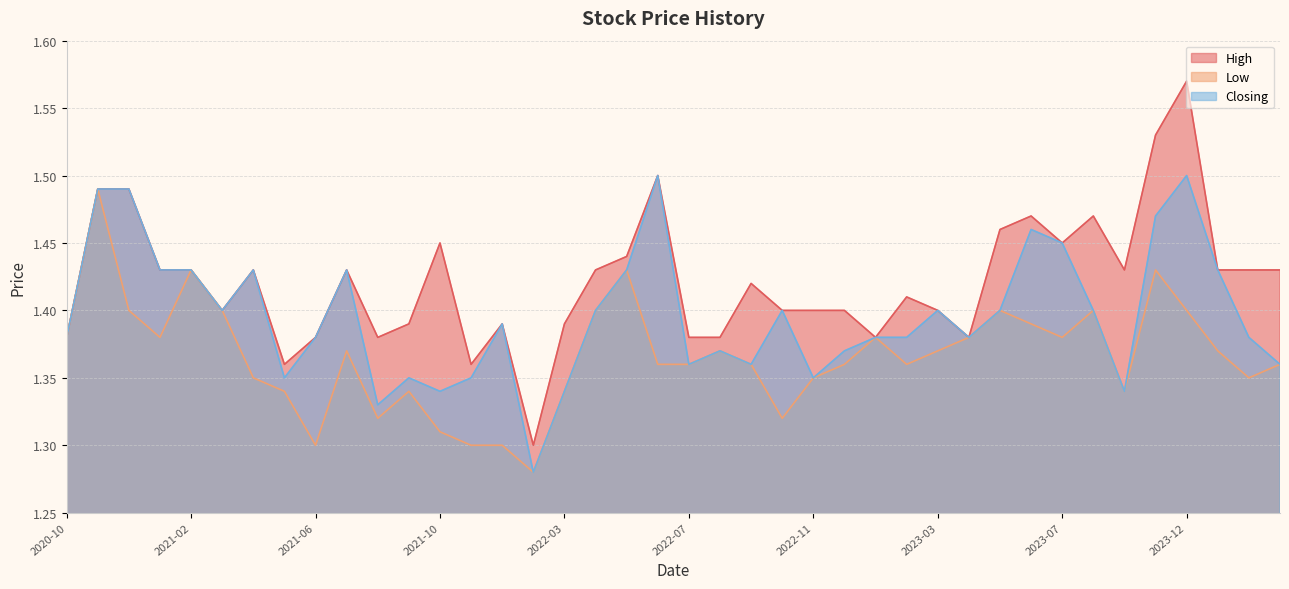

Between 2020-12 and 2022-04, which is larger?

2020-12